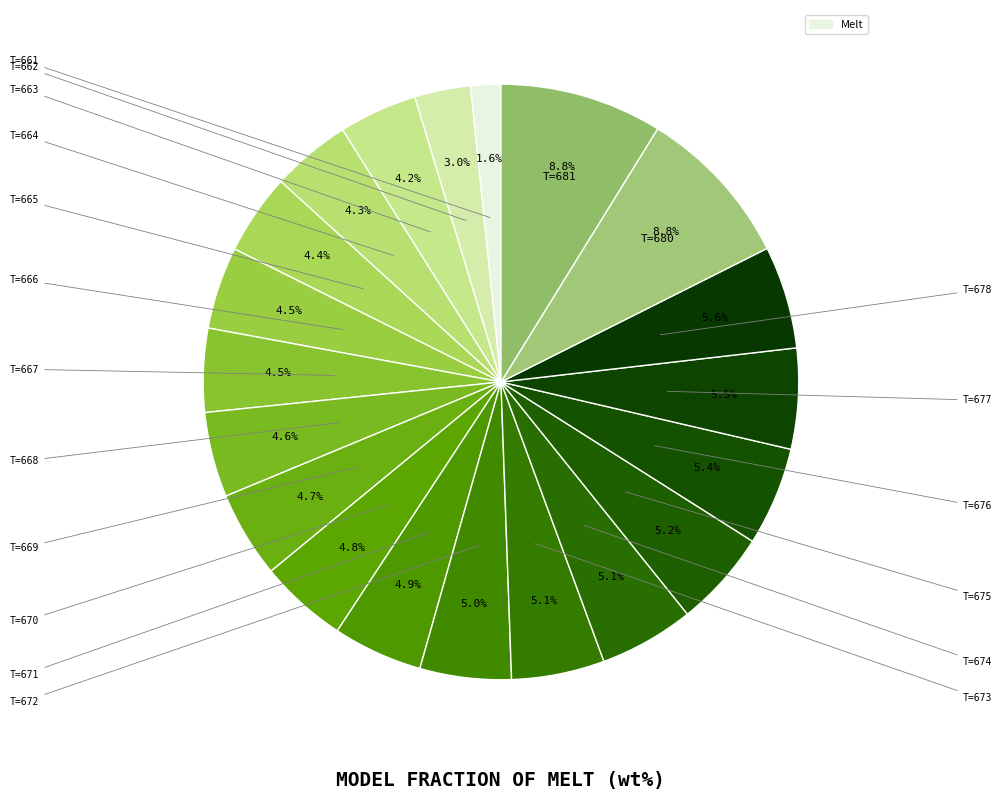

Which slice is the largest?

T=681